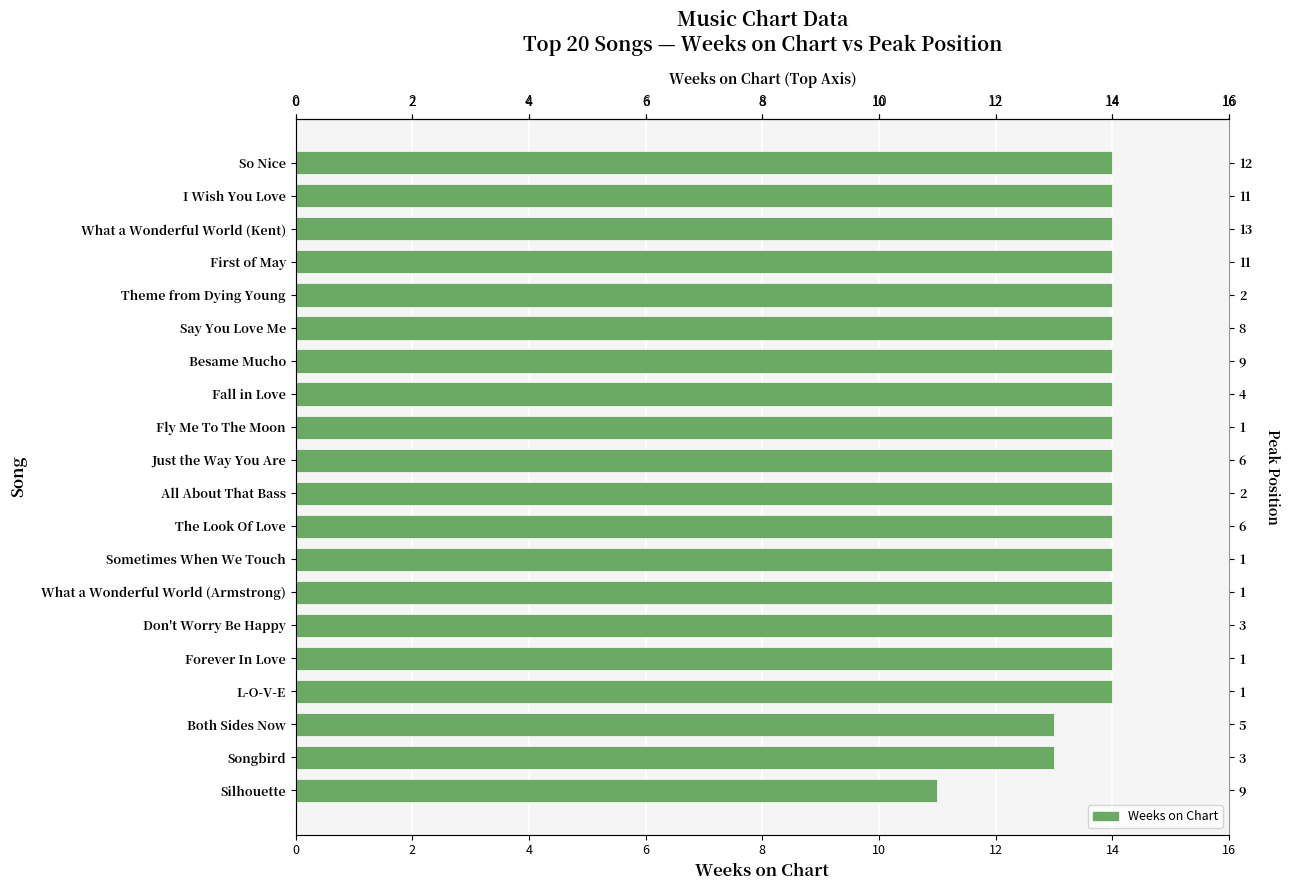

What value does the data have at 16?

13